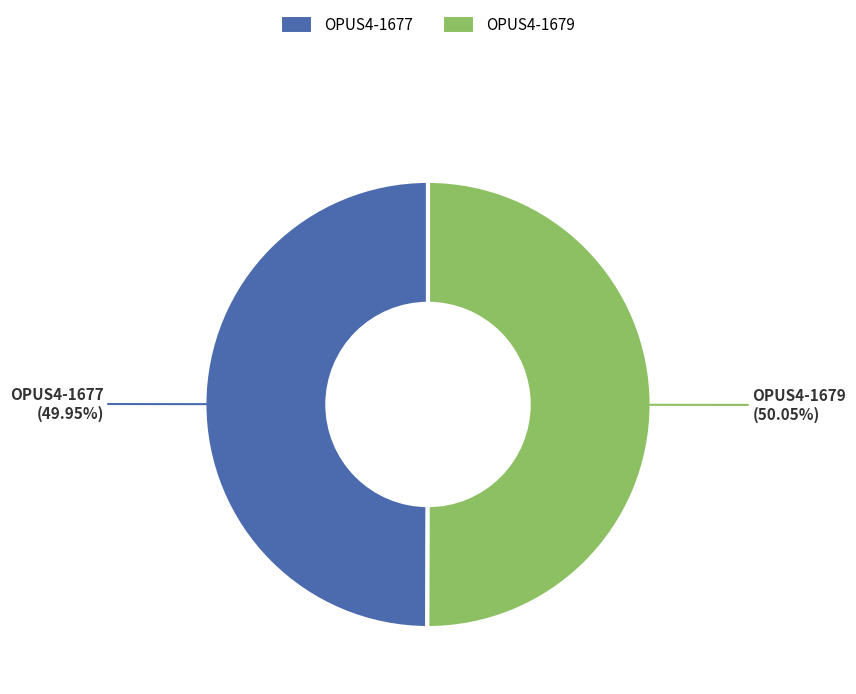

To the nearest percent, what percentage of the pie is OPUS4-1677?

50%